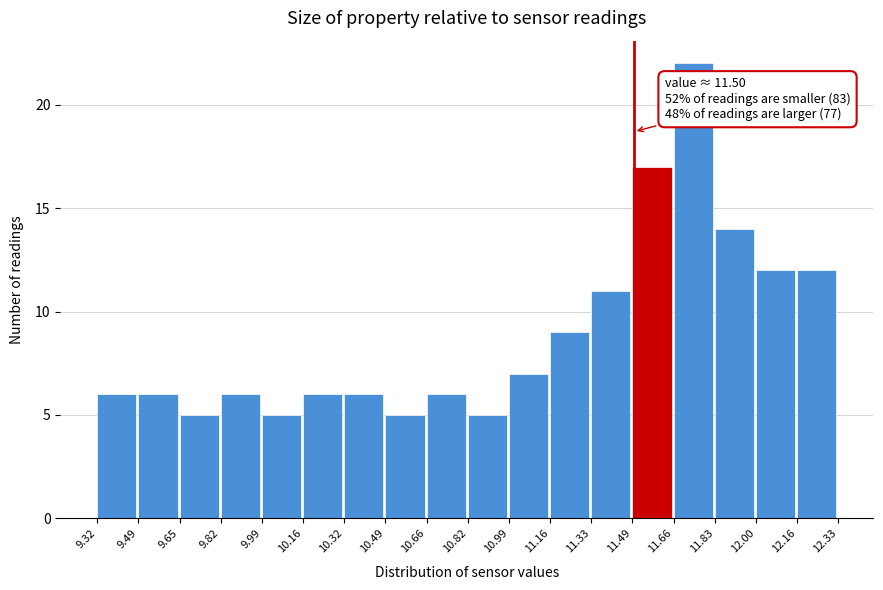

Which range on the x-axis has the tallest bar?

11.66 to 11.83